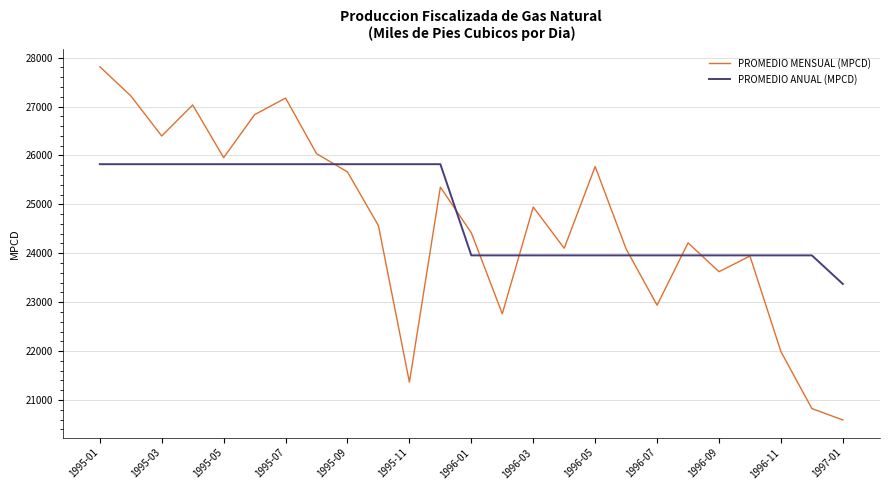

What is the minimum value shown in the chart?

20590